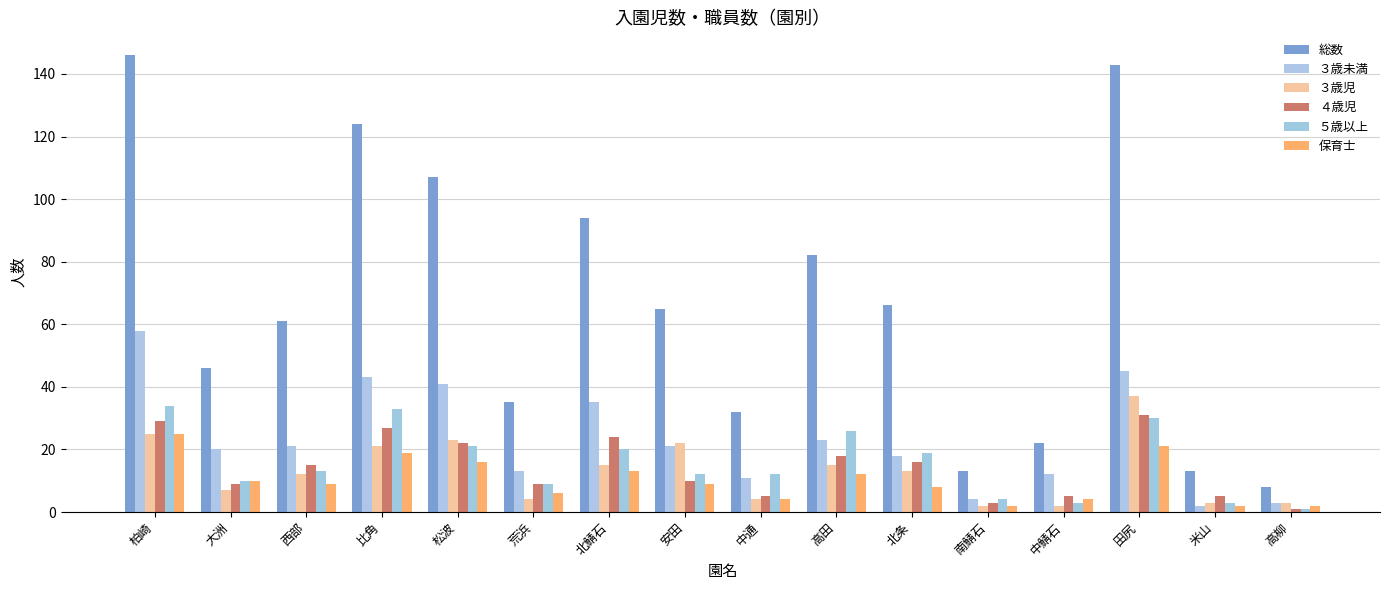

Reading left to right, list all the values displayed in this chart.

総数: 柏崎=146	大洲=46	西部=61	比角=124	松波=107	荒浜=35	北鯖石=94	安田=65	中通=32	高田=82	北条=66	南鯖石=13	中鯖石=22	田尻=143	米山=13	高柳=8
３歳未満: 柏崎=58	大洲=20	西部=21	比角=43	松波=41	荒浜=13	北鯖石=35	安田=21	中通=11	高田=23	北条=18	南鯖石=4	中鯖石=12	田尻=45	米山=2	高柳=3
３歳児: 柏崎=25	大洲=7	西部=12	比角=21	松波=23	荒浜=4	北鯖石=15	安田=22	中通=4	高田=15	北条=13	南鯖石=2	中鯖石=2	田尻=37	米山=3	高柳=3
４歳児: 柏崎=29	大洲=9	西部=15	比角=27	松波=22	荒浜=9	北鯖石=24	安田=10	中通=5	高田=18	北条=16	南鯖石=3	中鯖石=5	田尻=31	米山=5	高柳=1
５歳以上: 柏崎=34	大洲=10	西部=13	比角=33	松波=21	荒浜=9	北鯖石=20	安田=12	中通=12	高田=26	北条=19	南鯖石=4	中鯖石=3	田尻=30	米山=3	高柳=1
保育士: 柏崎=25	大洲=10	西部=9	比角=19	松波=16	荒浜=6	北鯖石=13	安田=9	中通=4	高田=12	北条=8	南鯖石=2	中鯖石=4	田尻=21	米山=2	高柳=2